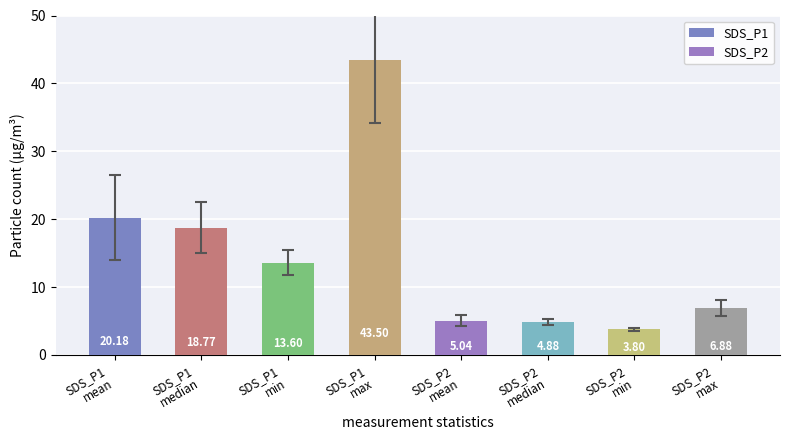

What is the average value?

14.6